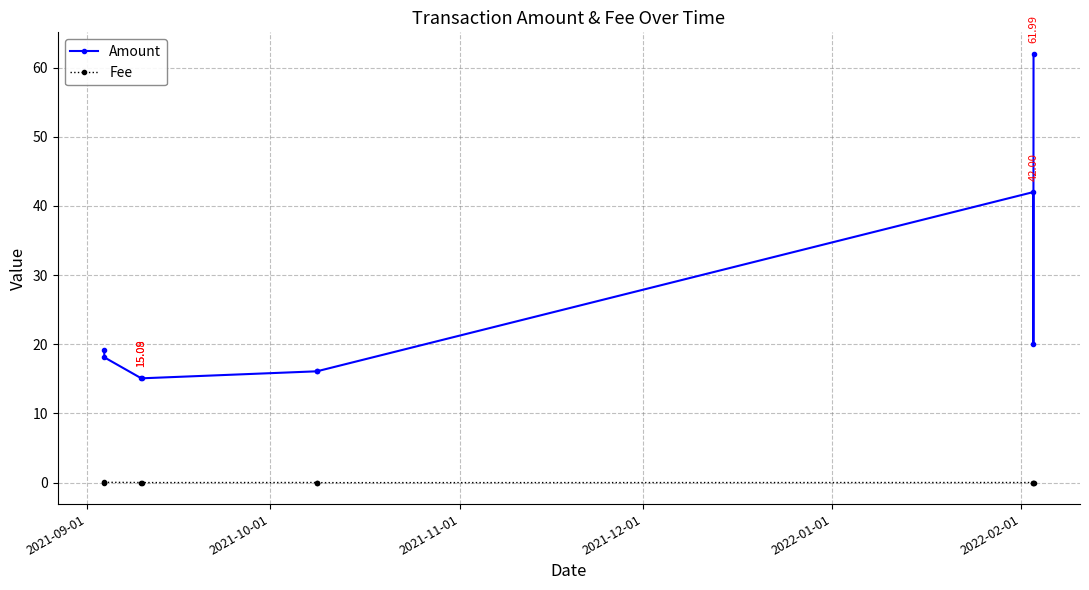

Which series has the largest range (max minus min)?

Amount